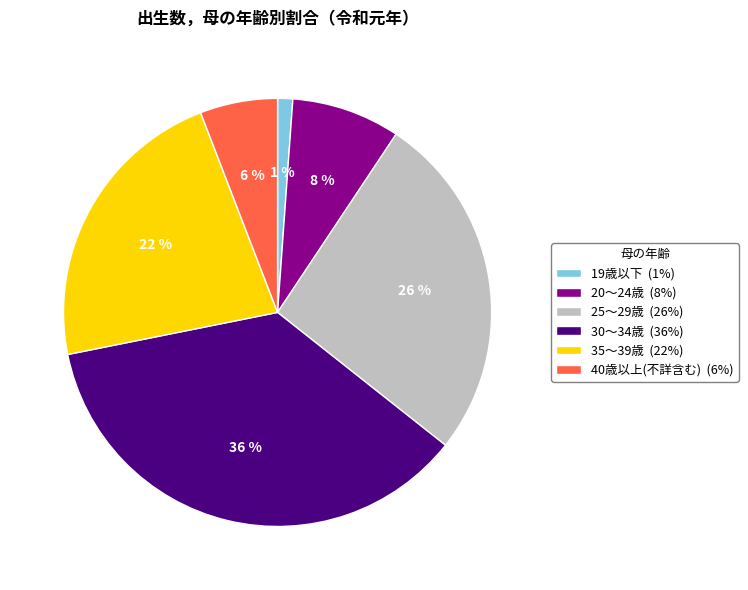

Between 30～34歳 and 35～39歳, which is larger?

30～34歳